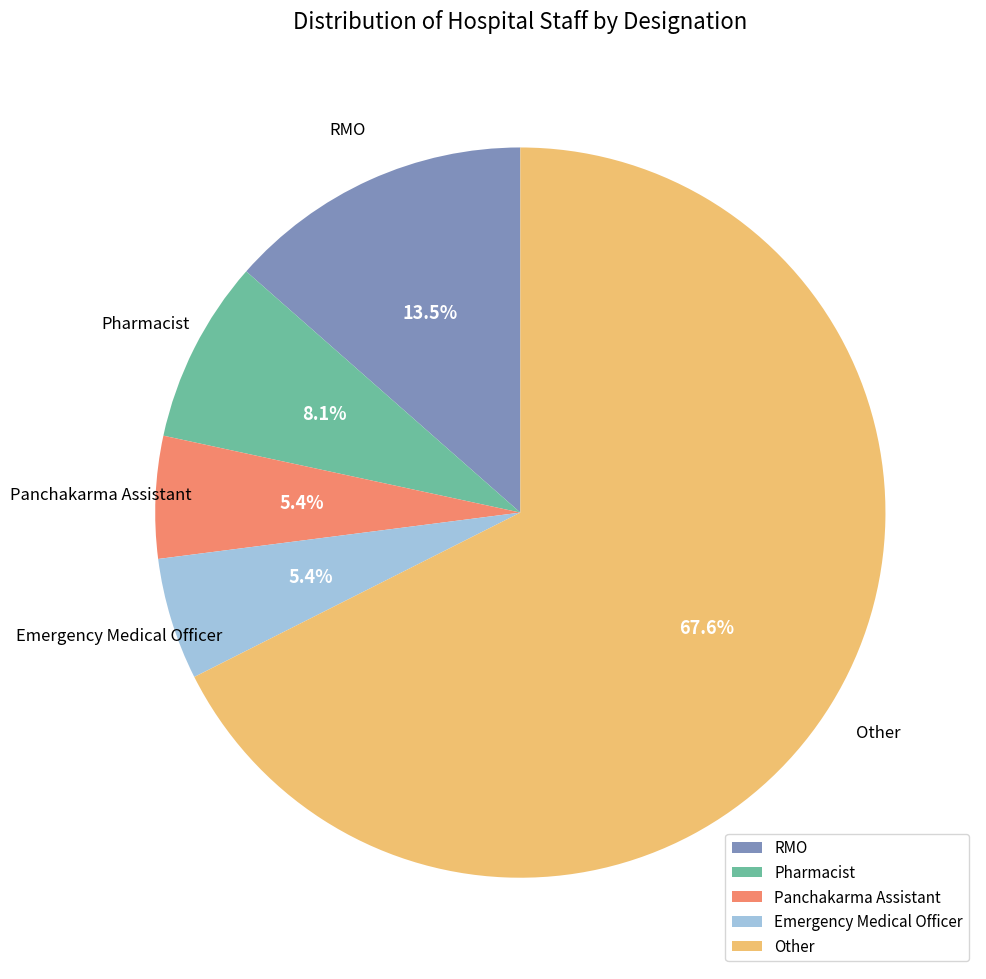

How many segments does this pie chart have?

5